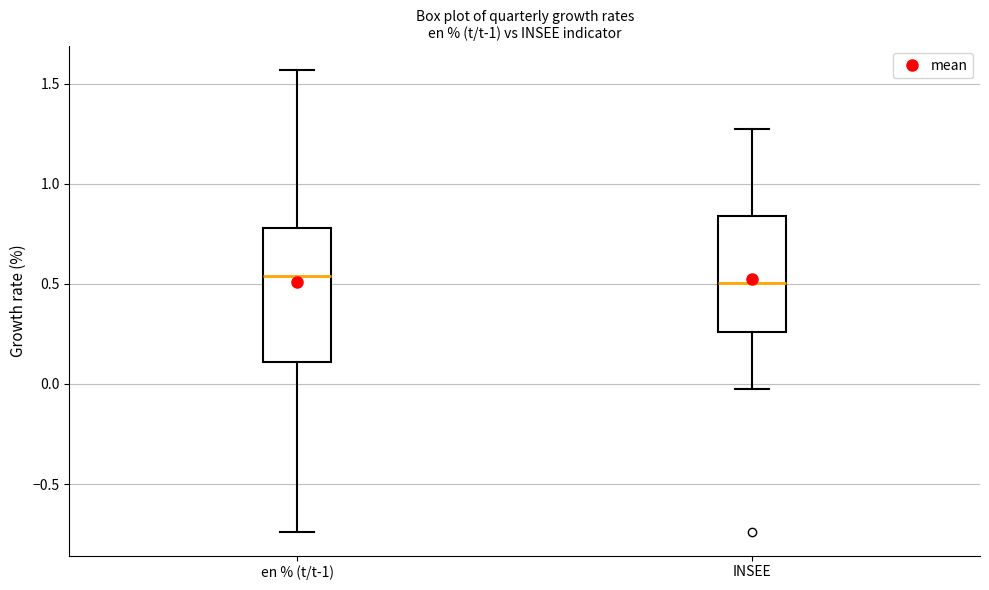

Reading left to right, transcribe this box plot: for each box, give where its median line is, the range the box spans, and where its two whiskers end, as read against the y-axis. The values are not printed on the chart, so give them approximately, as read against the axis.

en % (t/t-1): median 0.55, box 0.10 to 0.80, whiskers -0.75 to 1.55
INSEE: median 0.50, box 0.25 to 0.85, whiskers 0.00 to 1.25